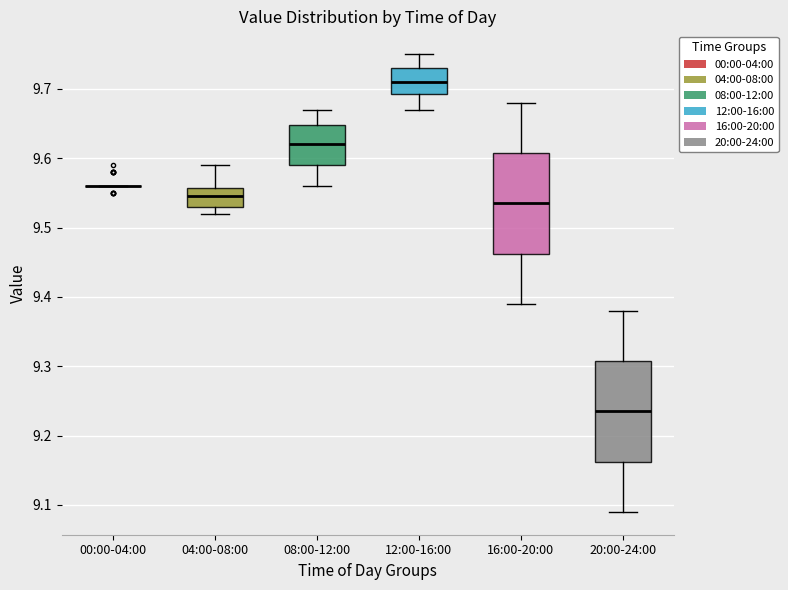

Where does the lower whisker of the box for 08:00-12:00 end on the y-axis? The values are not printed on the chart, so give them approximately, as read against the axis.

9.56